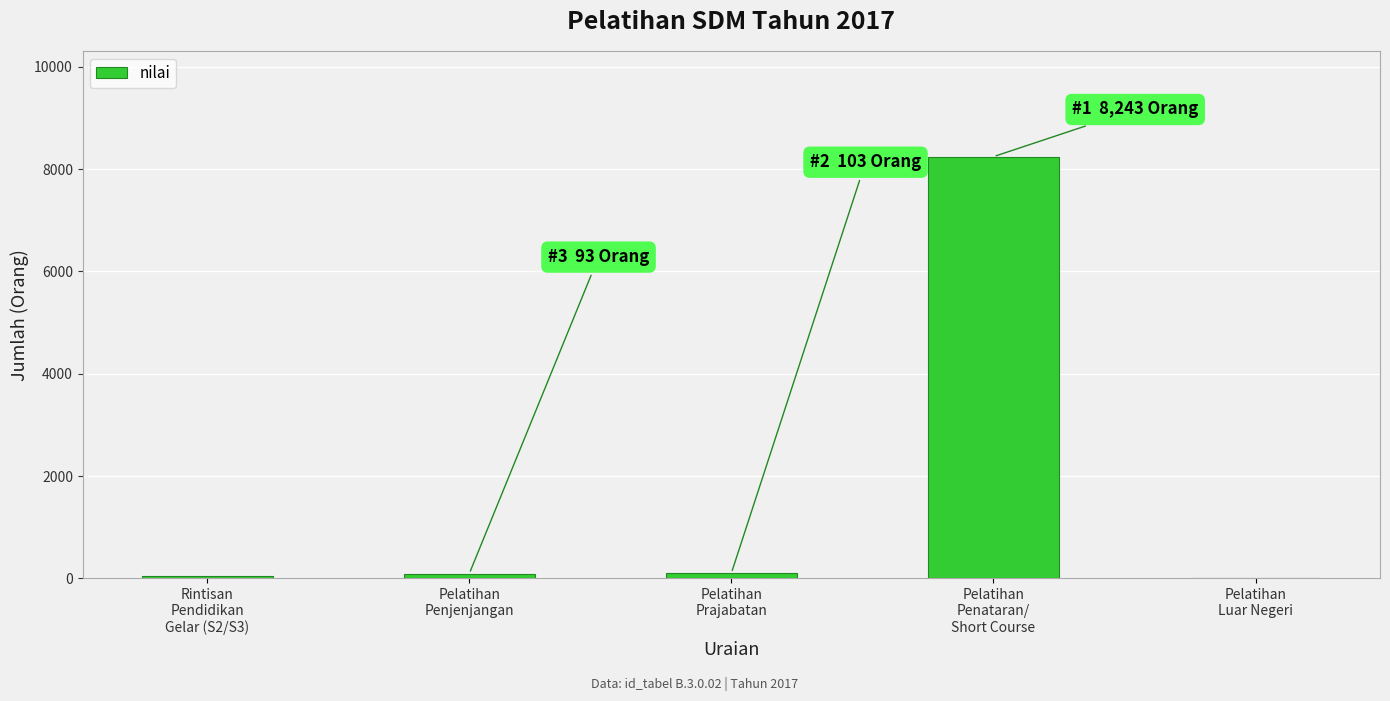

What is the greatest value displayed?

8243